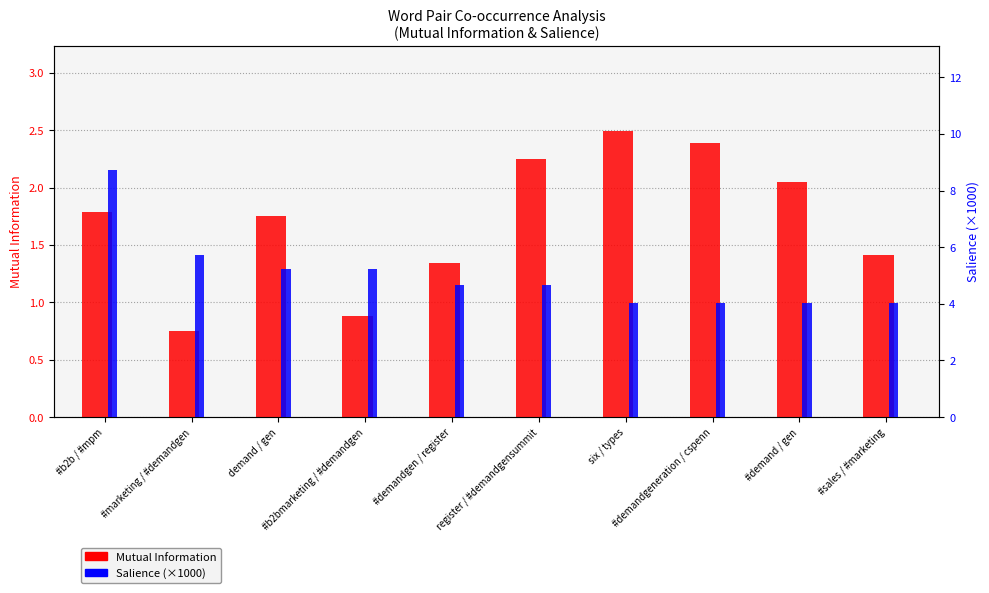

At which category does the chart reach its minimum across all series?

#marketing / #demandgen